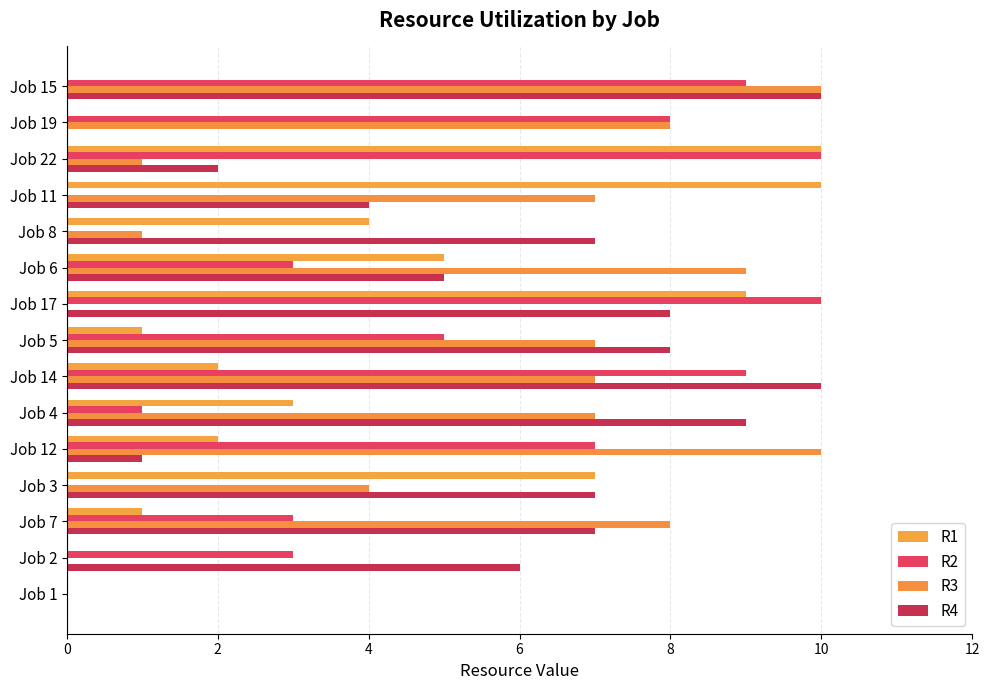

List the series in order of their overall mean, lowest first.

R1, R2, R3, R4